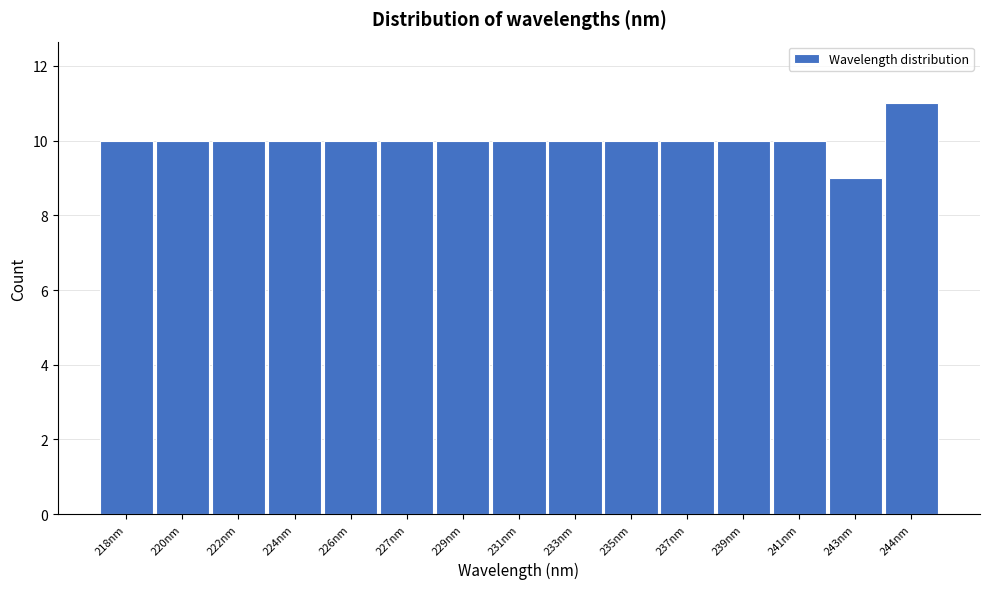

Reading left to right, what are all the values shown in this chart?

218nm=10	220nm=10	222nm=10	224nm=10	226nm=10	227nm=10	229nm=10	231nm=10	233nm=10	235nm=10	237nm=10	239nm=10	241nm=10	243nm=9	244nm=11